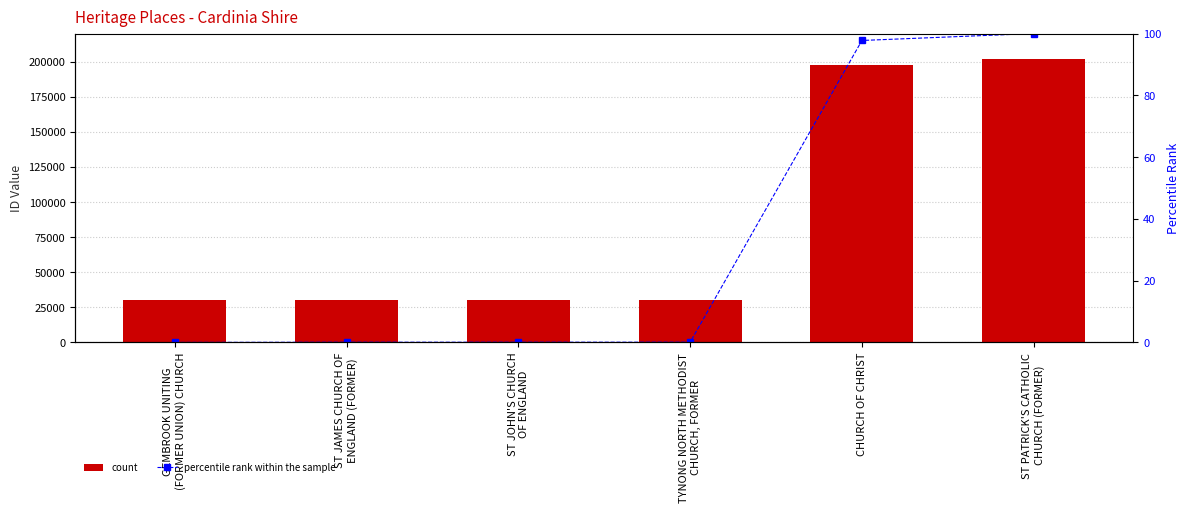

The ID series shows 30123.0 at ST JOHN'S CHURCH
OF ENGLAND. True or false?

True